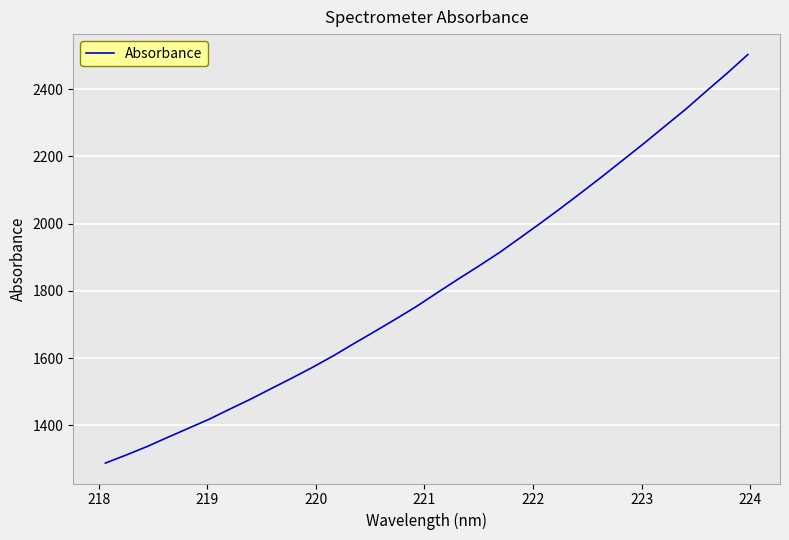

What is the smallest value displayed?

1287.4